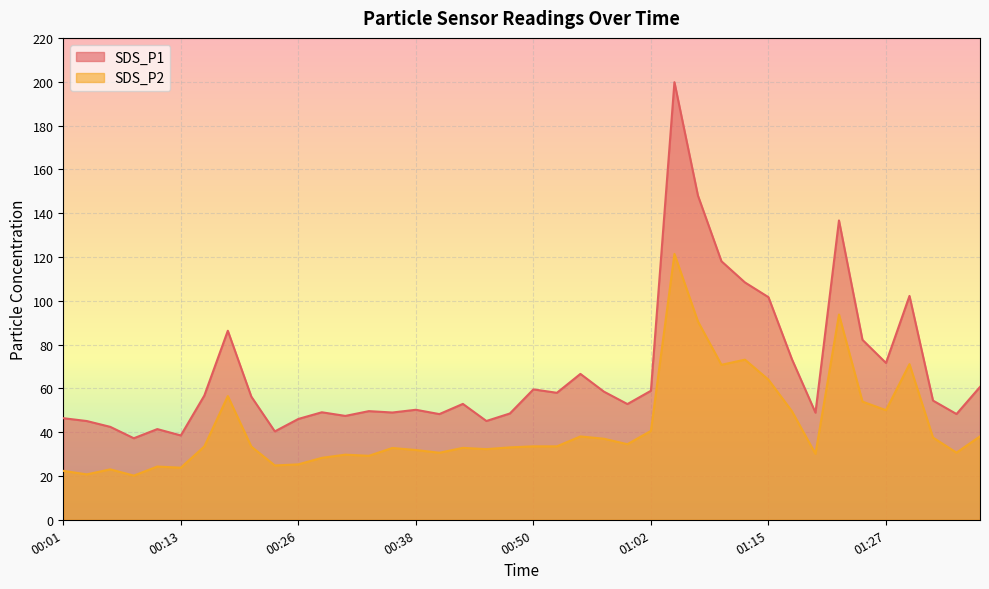

True or false: SDS_P2 and SDS_P1 cross at least once.

False